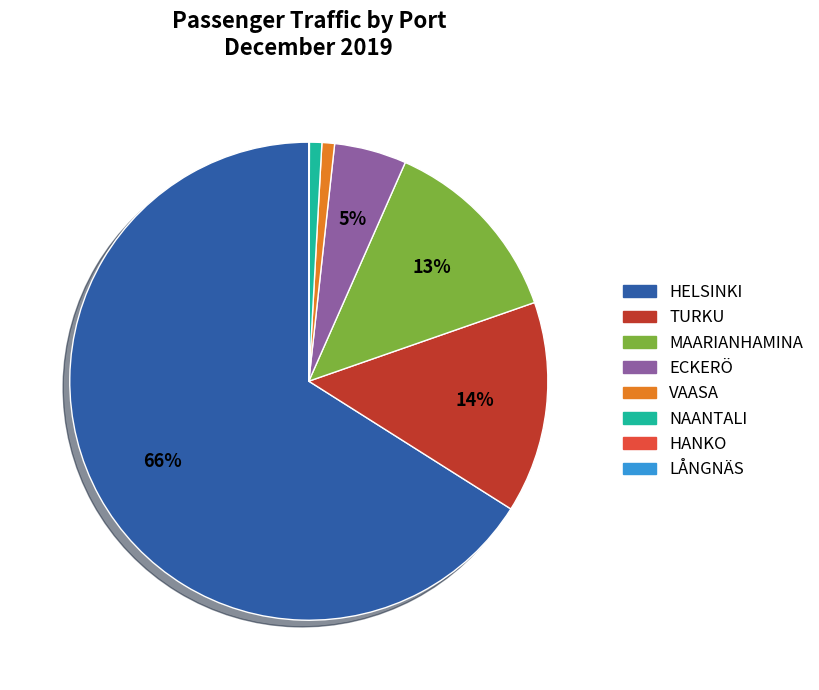

Is there any slice that represents more than half of the pie?

Yes